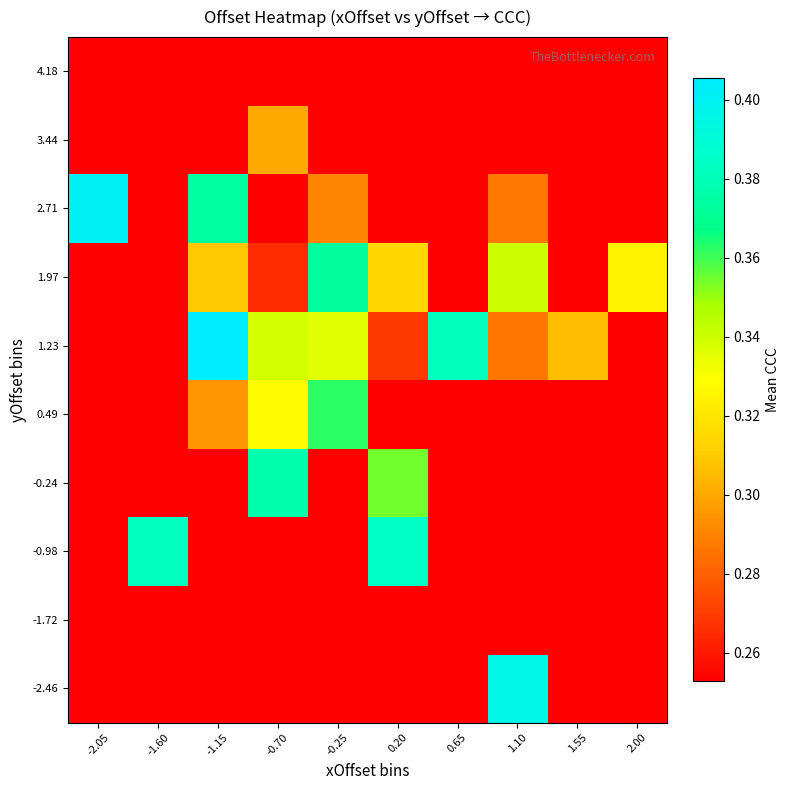

Reading left to right, list all the values displayed in this chart.

-2.46: -2.05=0.3	-1.60=0.3	-1.15=0.3	-0.70=0.3	-0.25=0.3	0.20=0.3	0.65=0.3	1.10=0.4	1.55=0.3	2.00=0.3
-1.72: -2.05=0.3	-1.60=0.3	-1.15=0.3	-0.70=0.3	-0.25=0.3	0.20=0.3	0.65=0.3	1.10=0.3	1.55=0.3	2.00=0.3
-0.98: -2.05=0.3	-1.60=0.4	-1.15=0.3	-0.70=0.3	-0.25=0.3	0.20=0.4	0.65=0.3	1.10=0.3	1.55=0.3	2.00=0.3
-0.24: -2.05=0.3	-1.60=0.3	-1.15=0.3	-0.70=0.4	-0.25=0.3	0.20=0.4	0.65=0.3	1.10=0.3	1.55=0.3	2.00=0.3
0.49: -2.05=0.3	-1.60=0.3	-1.15=0.3	-0.70=0.3	-0.25=0.4	0.20=0.3	0.65=0.3	1.10=0.3	1.55=0.3	2.00=0.3
1.23: -2.05=0.3	-1.60=0.3	-1.15=0.4	-0.70=0.3	-0.25=0.3	0.20=0.3	0.65=0.4	1.10=0.3	1.55=0.3	2.00=0.3
1.97: -2.05=0.3	-1.60=0.3	-1.15=0.3	-0.70=0.3	-0.25=0.4	0.20=0.3	0.65=0.3	1.10=0.3	1.55=0.3	2.00=0.3
2.71: -2.05=0.4	-1.60=0.3	-1.15=0.4	-0.70=0.3	-0.25=0.3	0.20=0.3	0.65=0.3	1.10=0.3	1.55=0.3	2.00=0.3
3.44: -2.05=0.3	-1.60=0.3	-1.15=0.3	-0.70=0.3	-0.25=0.3	0.20=0.3	0.65=0.3	1.10=0.3	1.55=0.3	2.00=0.3
4.18: -2.05=0.3	-1.60=0.3	-1.15=0.3	-0.70=0.3	-0.25=0.3	0.20=0.3	0.65=0.3	1.10=0.3	1.55=0.3	2.00=0.3